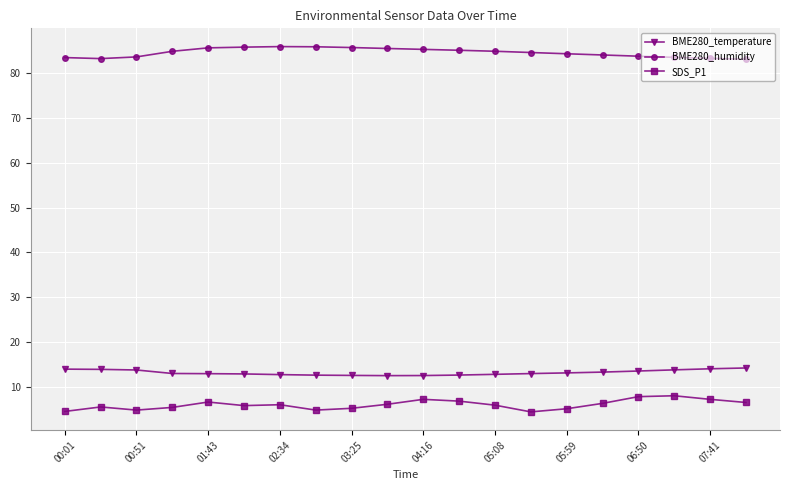

At how many categories does at least one series exceed 38?

20